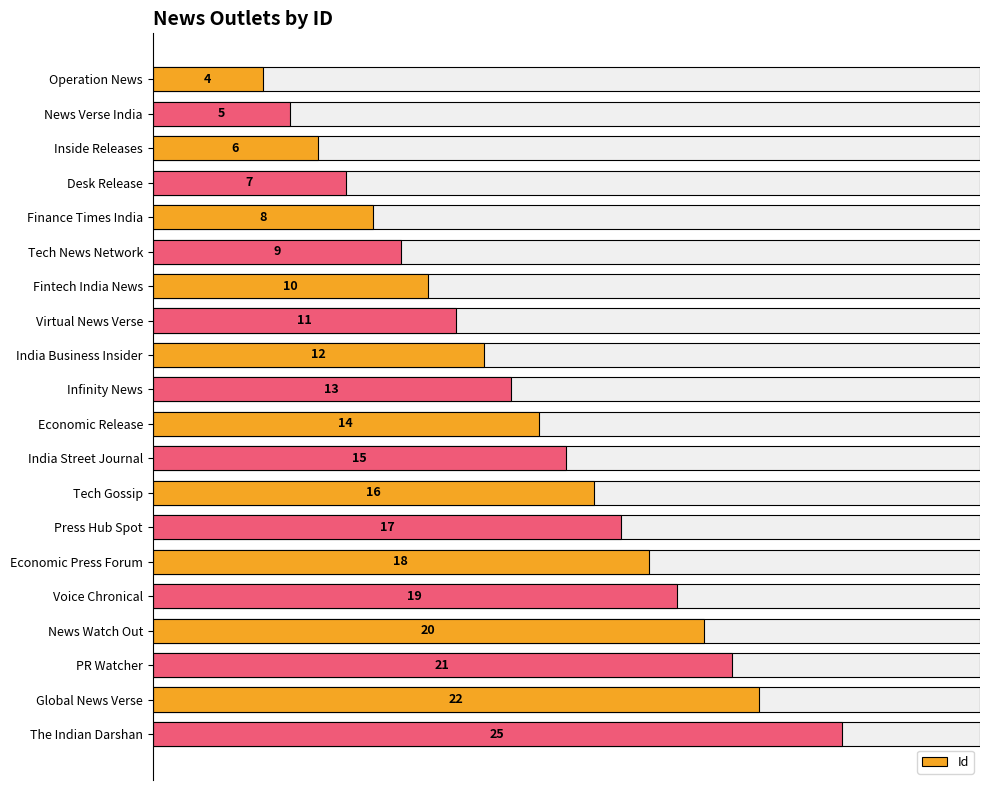

Is it true that the value at Operation News is 1?

False